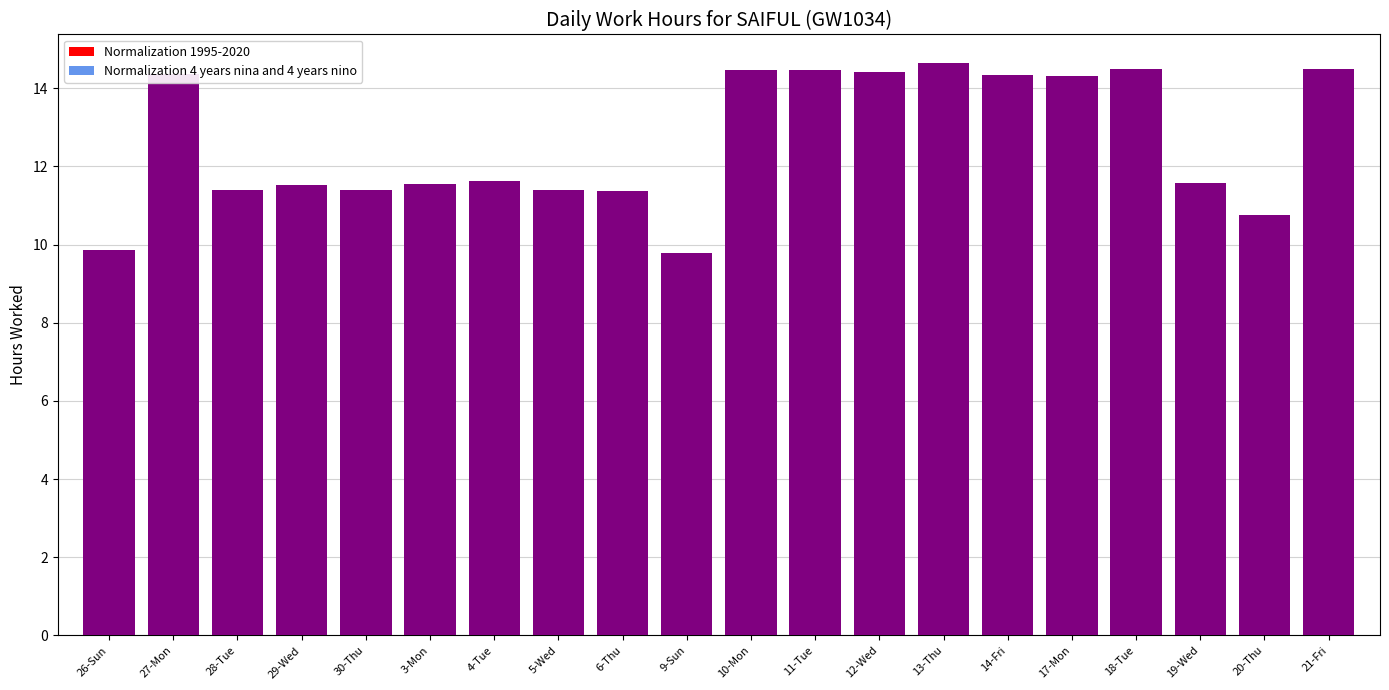

What is the difference between the maximum and minimum values in the Normalization 4 years nina and 4 years nino series?

4.9